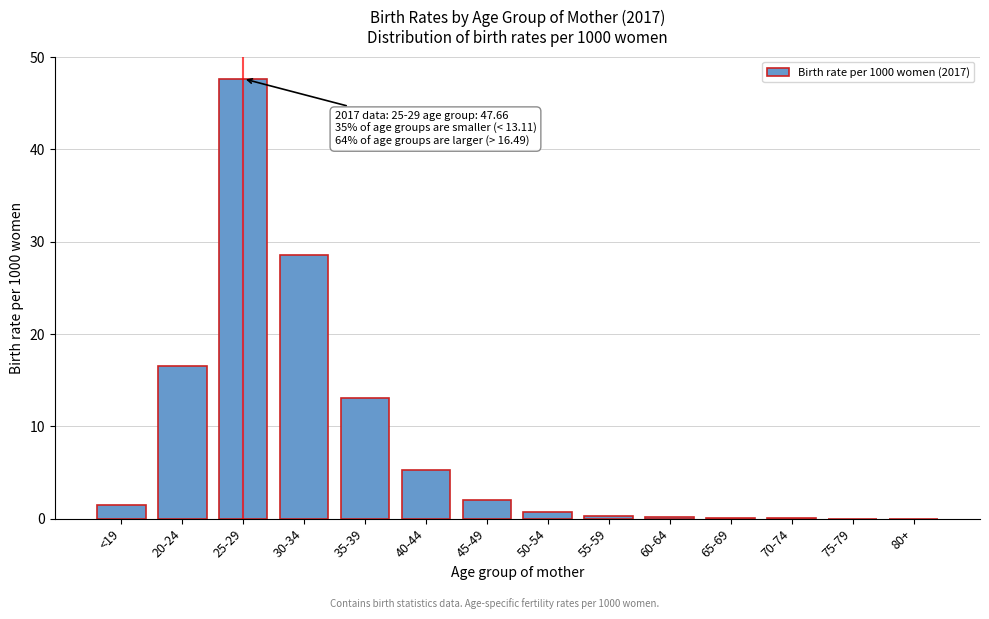

What is the greatest value displayed?

47.7